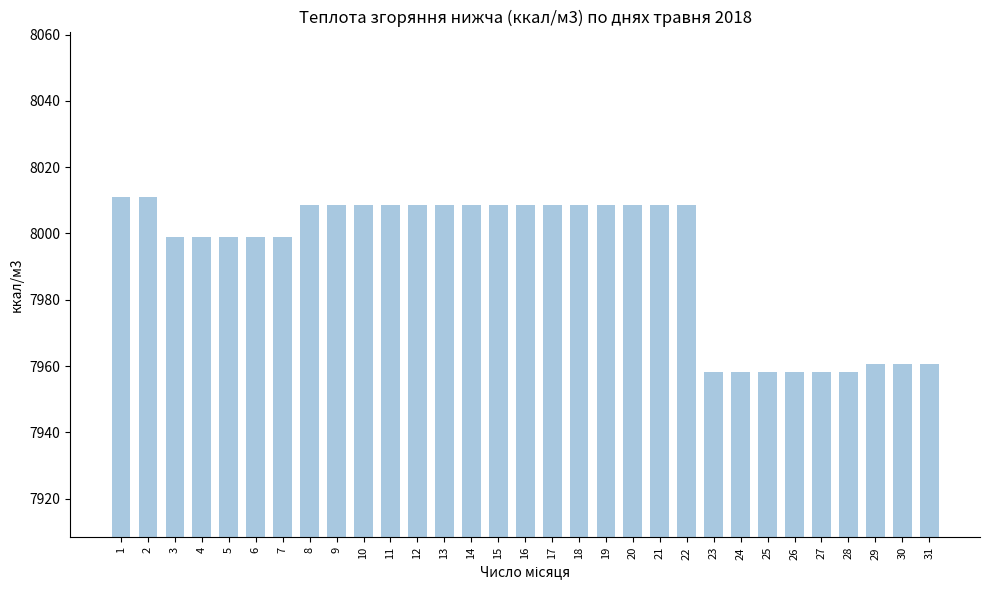

What is the smallest value displayed?

7958.3